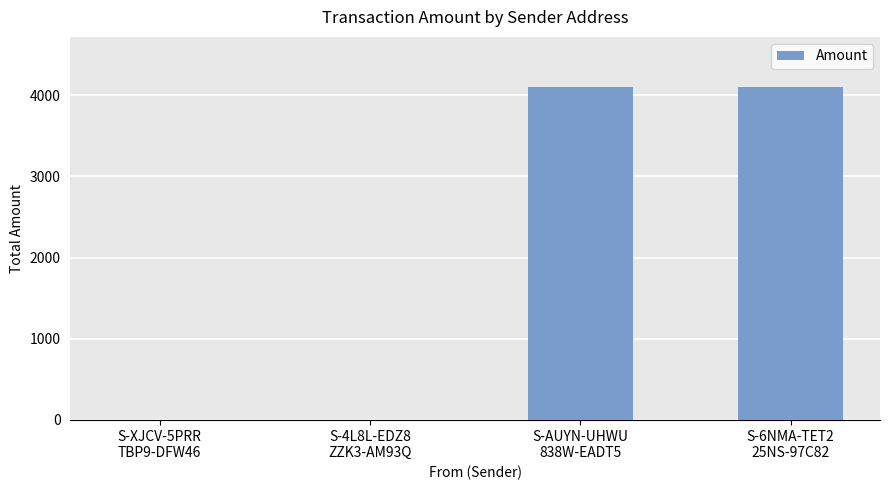

What is the greatest value displayed?

4101